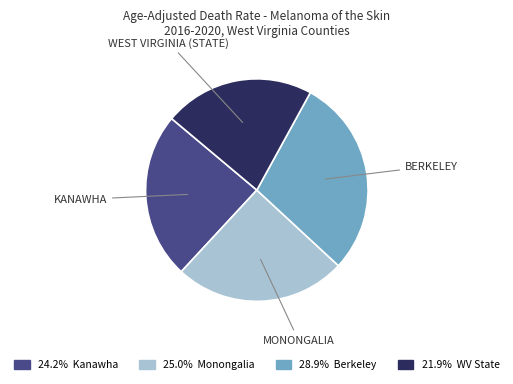

Count the number of slices in the pie.

4